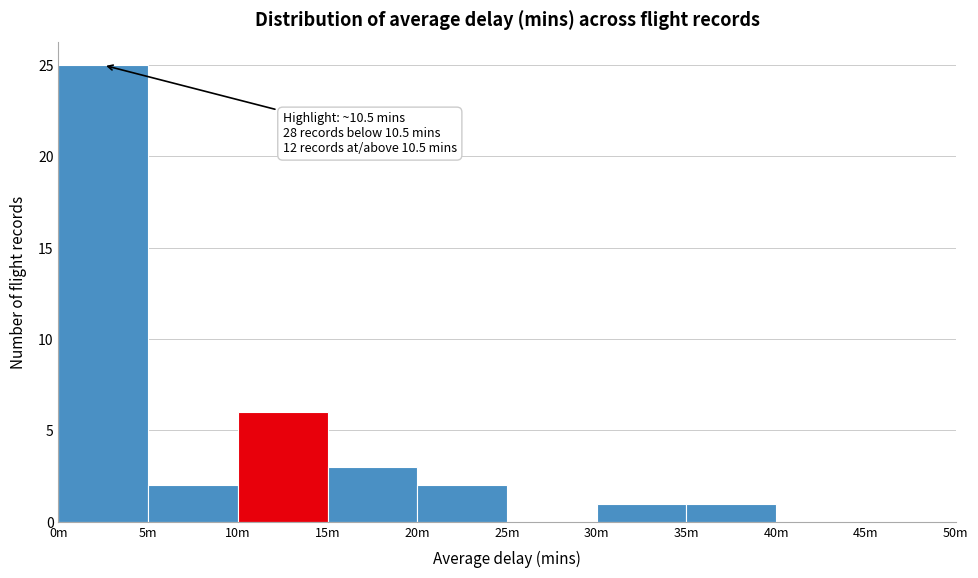

Reading left to right, transcribe all the data shown in this chart.

0m=25	5m=2	10m=6	15m=3	20m=2	25m=0	30m=1	35m=1	40m=0	45m=0